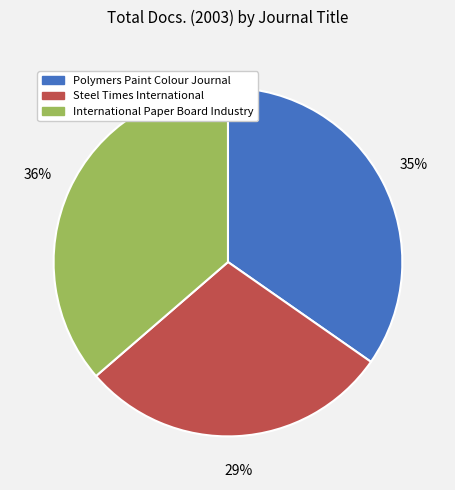

What percentage is the Steel Times International slice, to the nearest percent?

29%